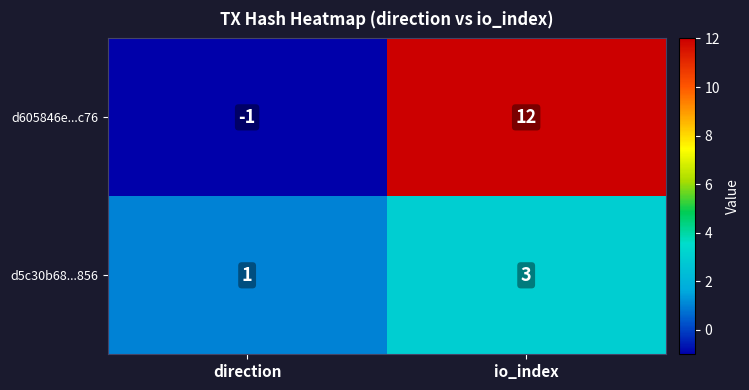

Reading right to left, transcribe all the data shown in this chart.

d605846e...c76: 12	-1
d5c30b68...856: 3	1